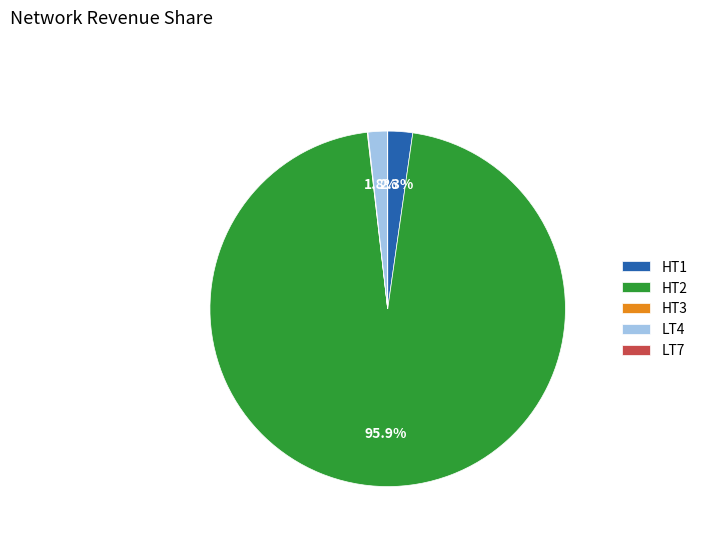

Which category has the biggest portion of the pie?

HT2